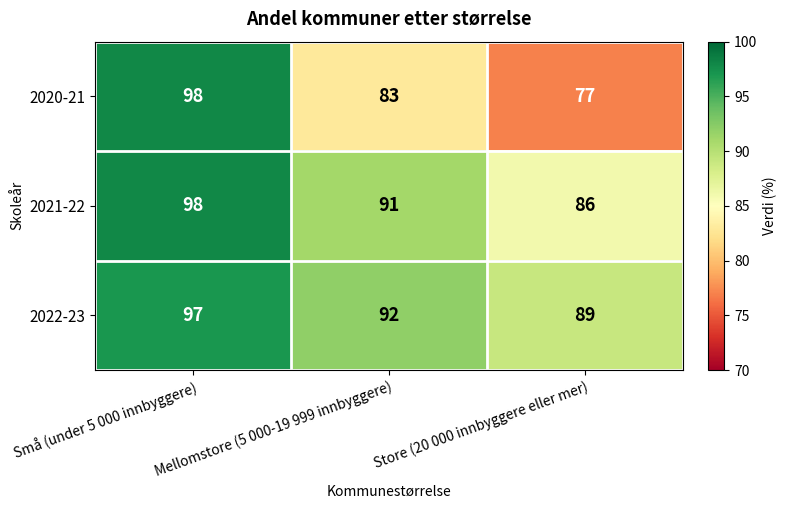

The value of 2022-23 at Store (20 000 innbyggere eller mer) is 89. True or false?

True